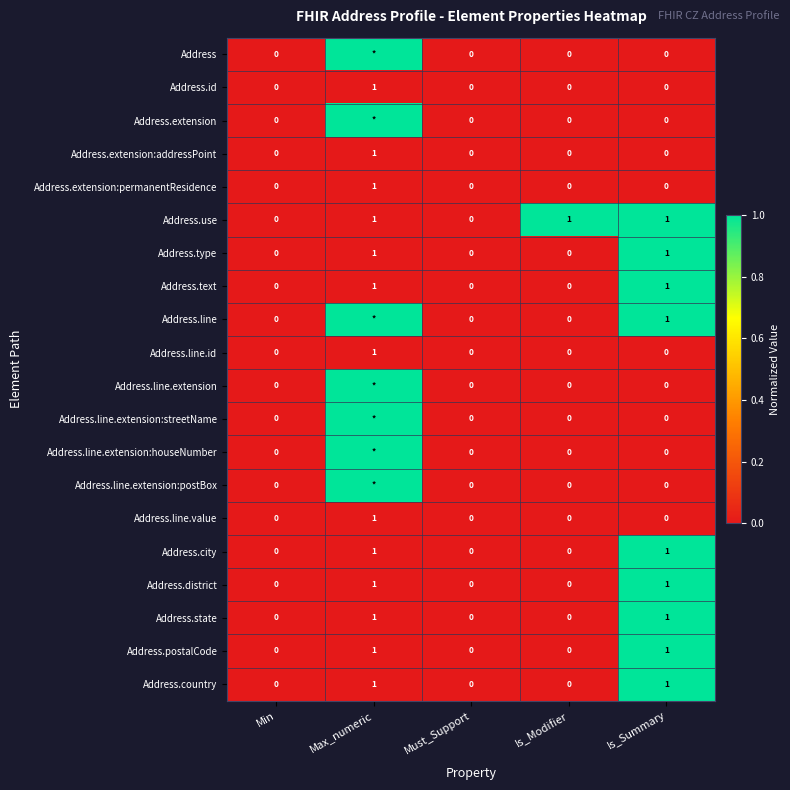

The value of Address.postalCode at Max_numeric is 1. True or false?

True